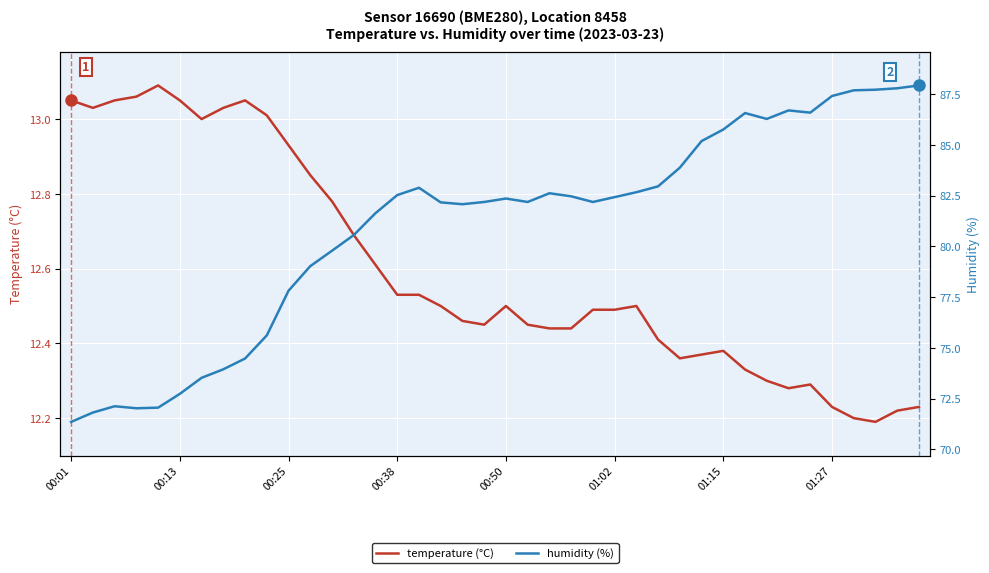

What position from the left is 27?

28